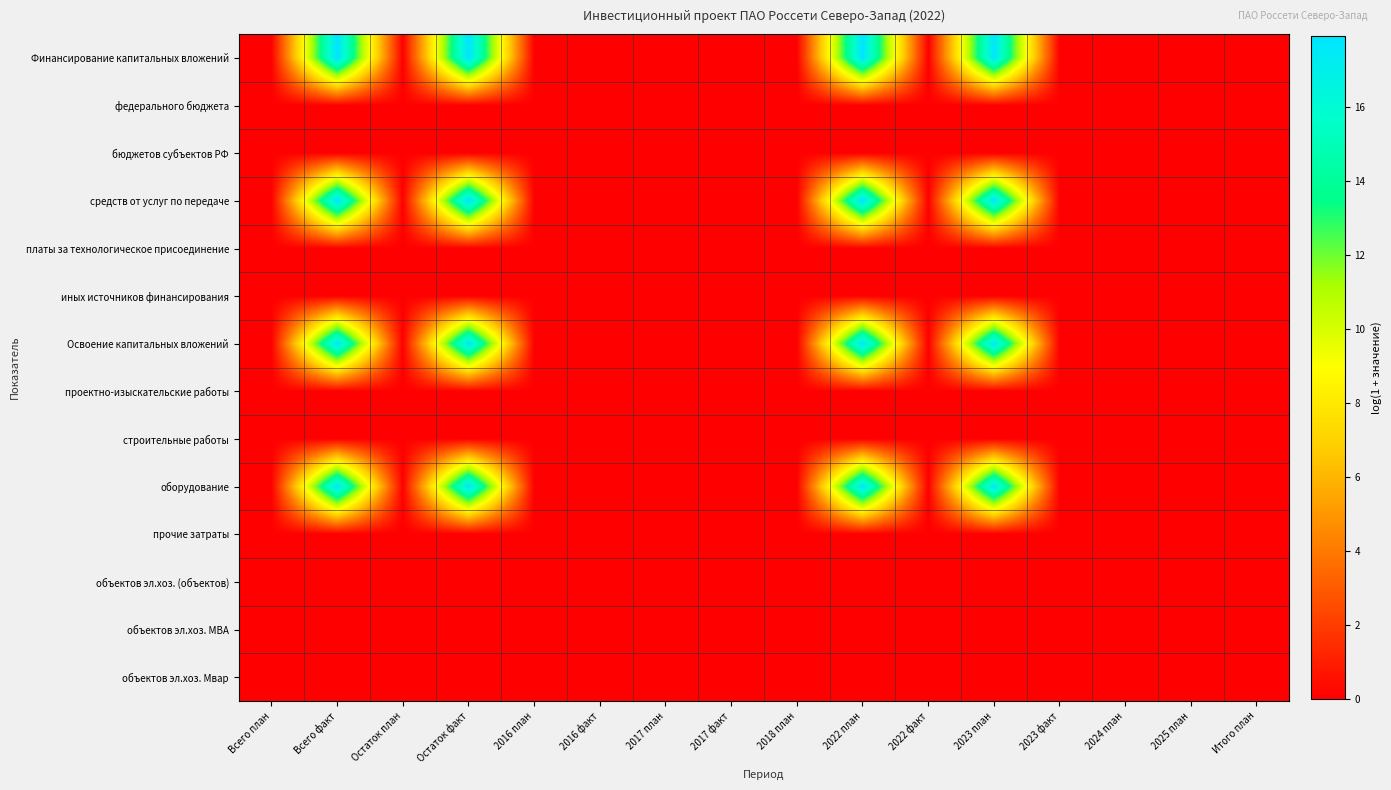

Count the number of data series in this chart.

14